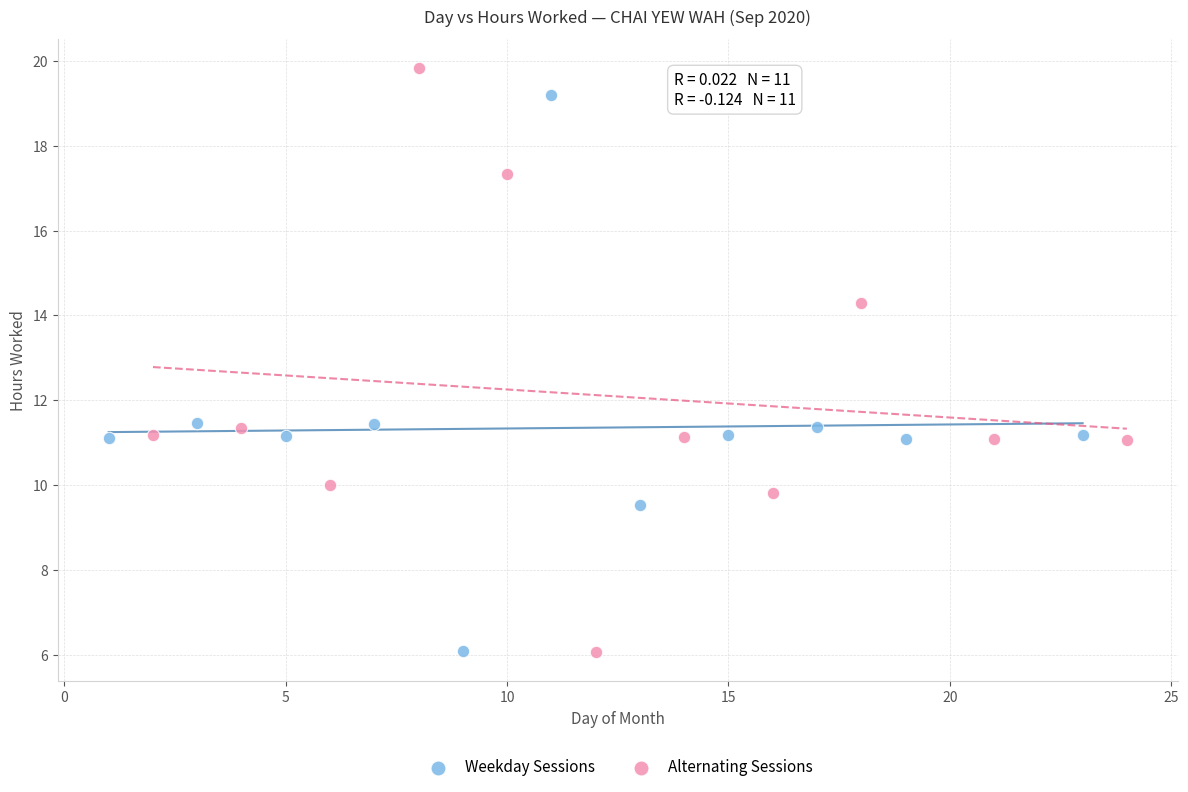

What are all the series names shown in the legend?

Weekday Sessions, Alternating Sessions